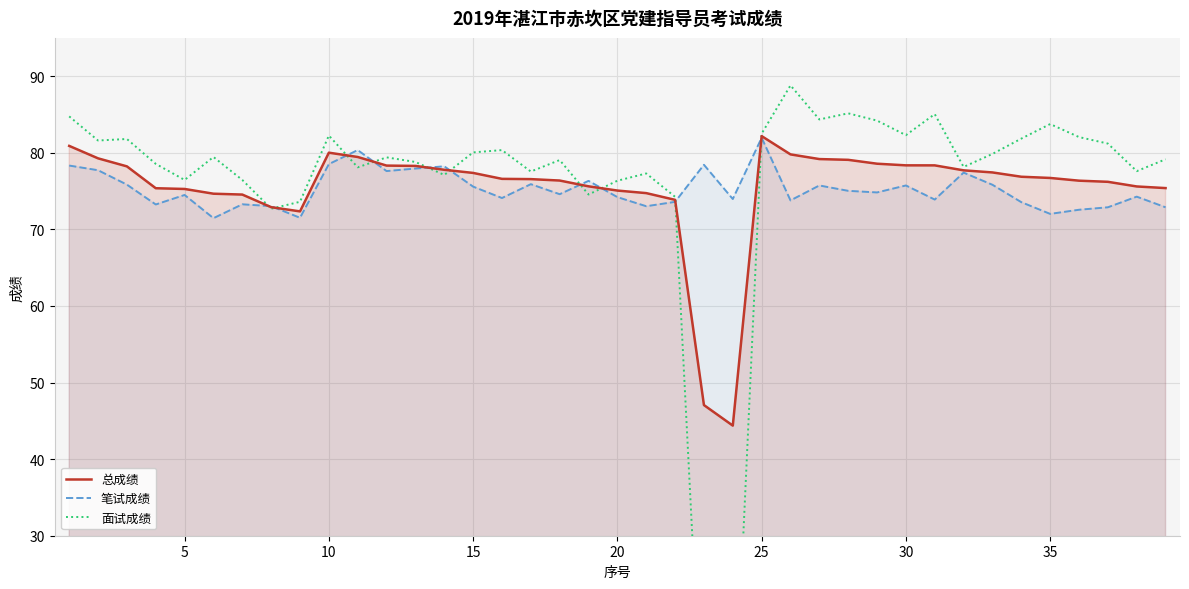

What are all the series names shown in the legend?

总成绩, 笔试成绩, 面试成绩